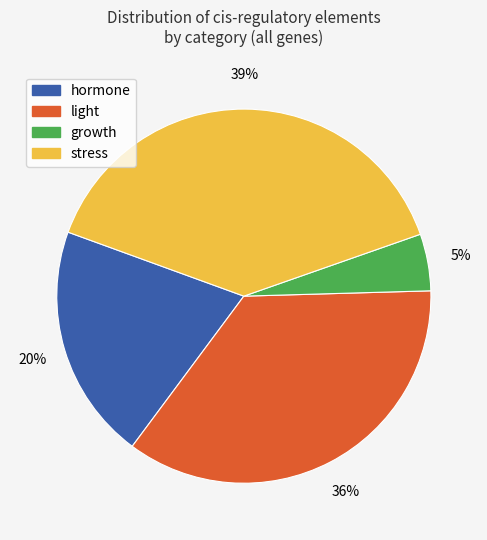

Does any single category account for the majority?

No